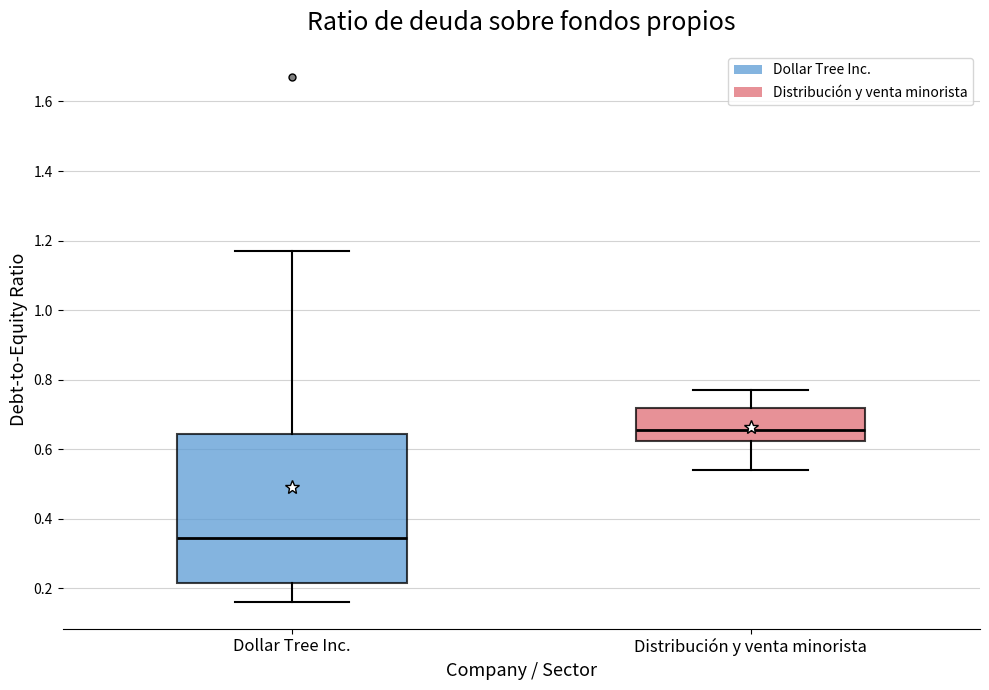

Reading left to right, read every box against the y-axis: the position of its median line, the range the box covers, and the ends of its whiskers. The values are not printed on the chart, so give them approximately, as read against the axis.

Dollar Tree Inc.: median 0.34, box 0.22 to 0.64, whiskers 0.16 to 1.18
Distribución y venta minorista: median 0.66, box 0.62 to 0.72, whiskers 0.54 to 0.78